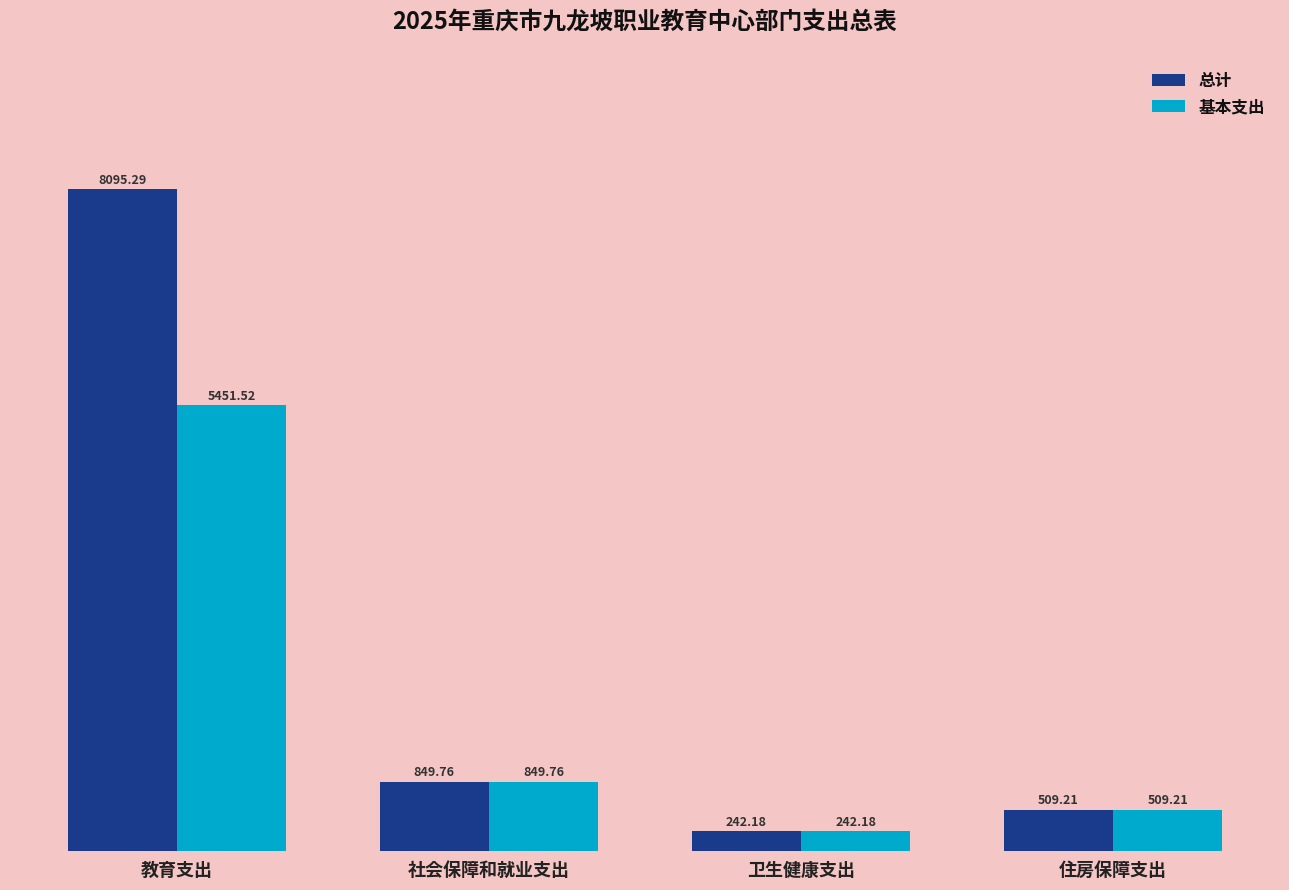

At which label does 基本支出 reach its peak?

教育支出